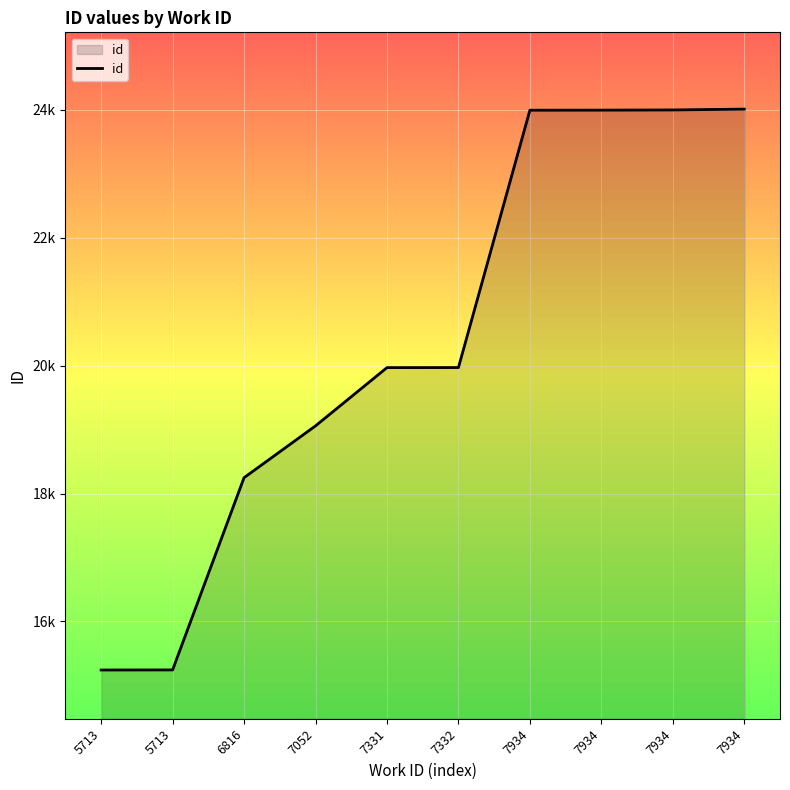

Rank the categories by value from highest to lowest.

7934, 7934, 7934, 7934, 7332, 7331, 7052, 6816, 5713, 5713